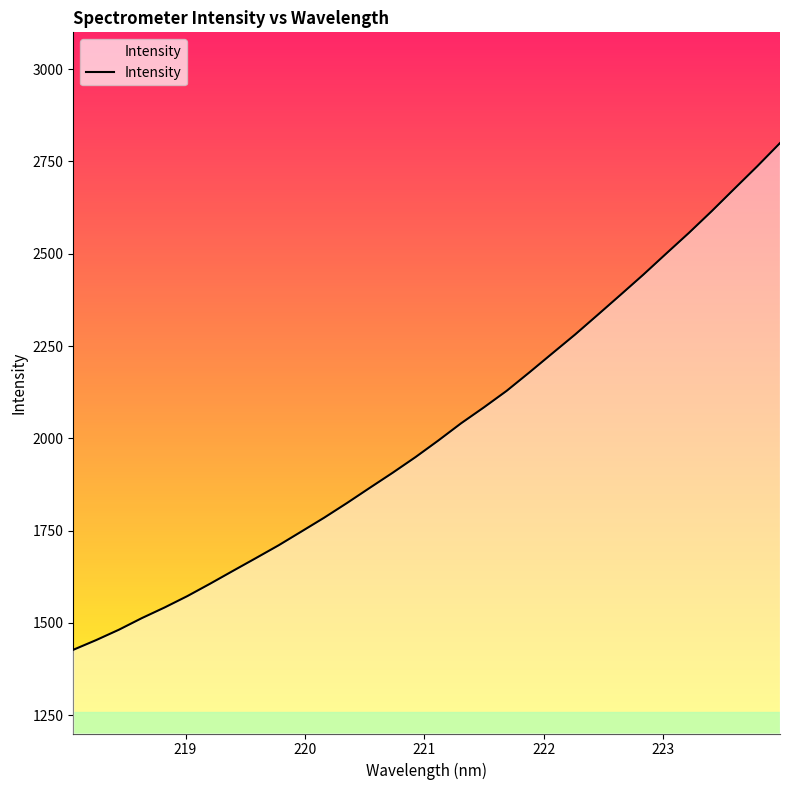

What is the greatest value displayed?

2799.9